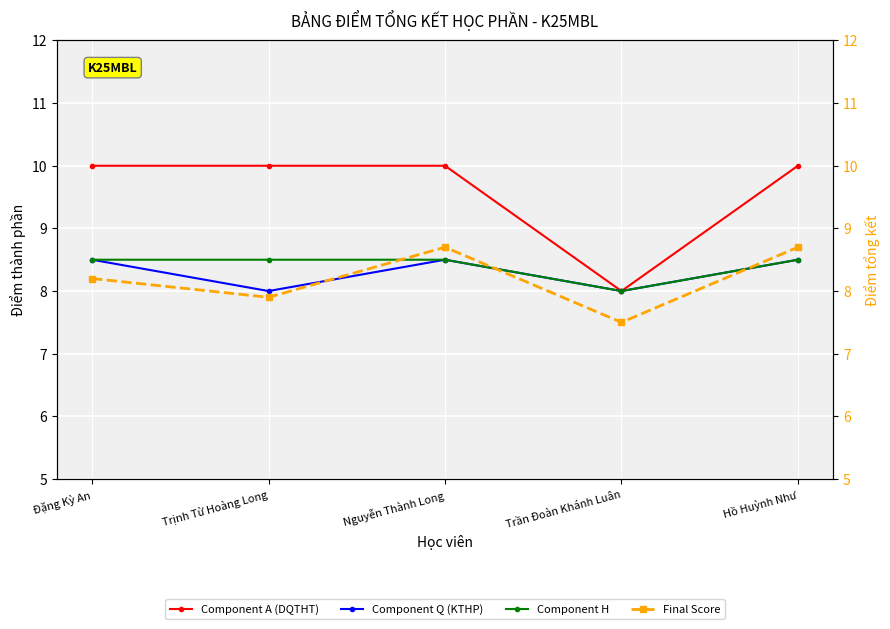

At how many categories does at least one series exceed 8?

4